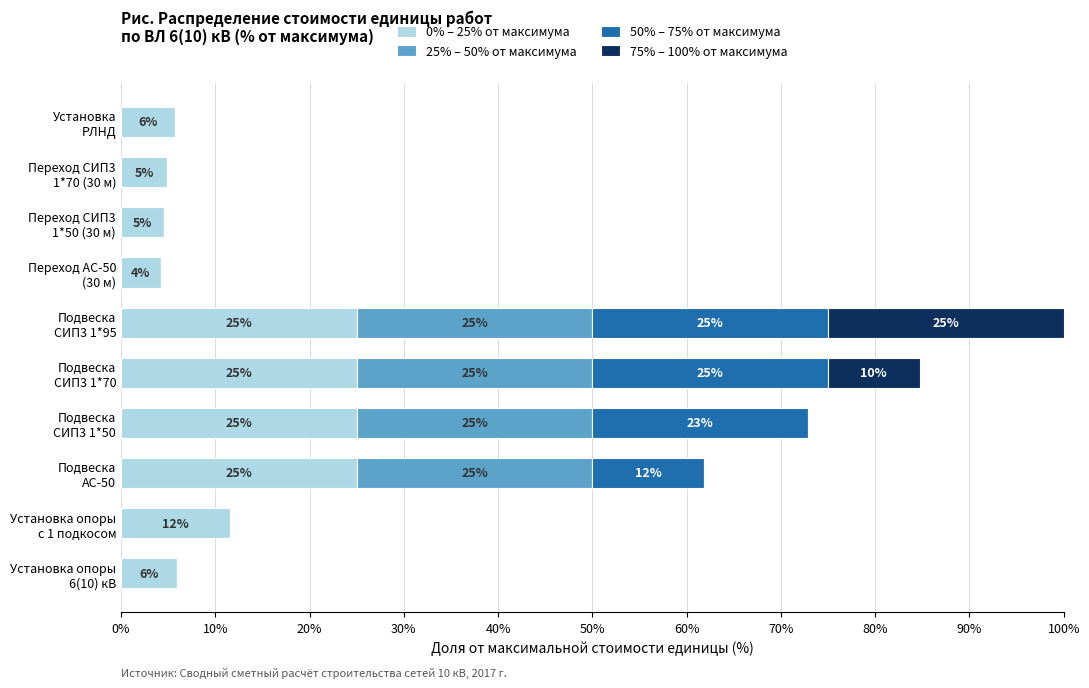

What is the maximum value for 0% – 25% от максимума?

25.0